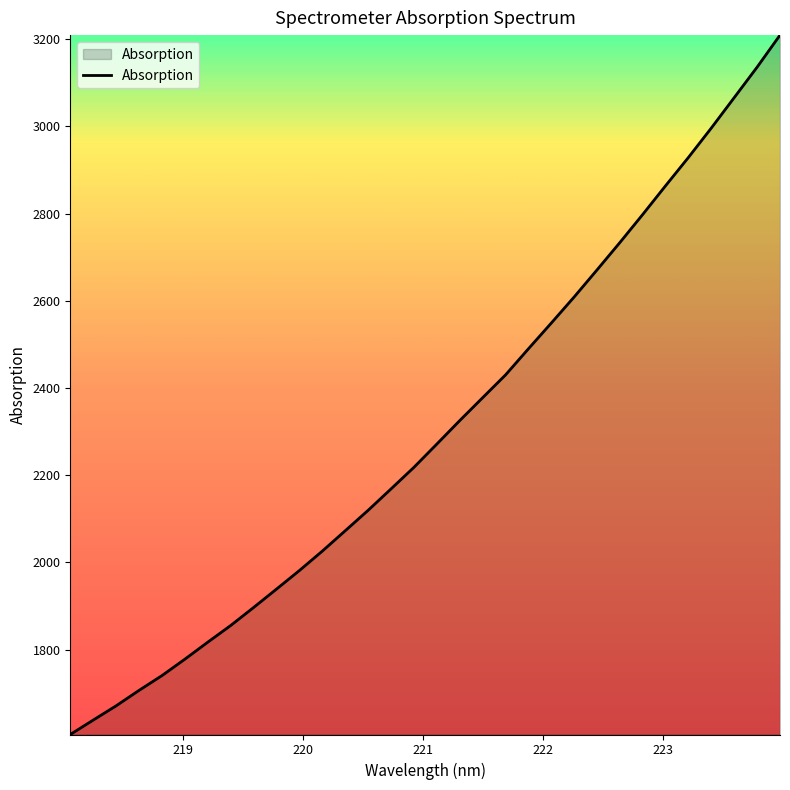

What is the difference between the maximum and minimum values?

1603.5